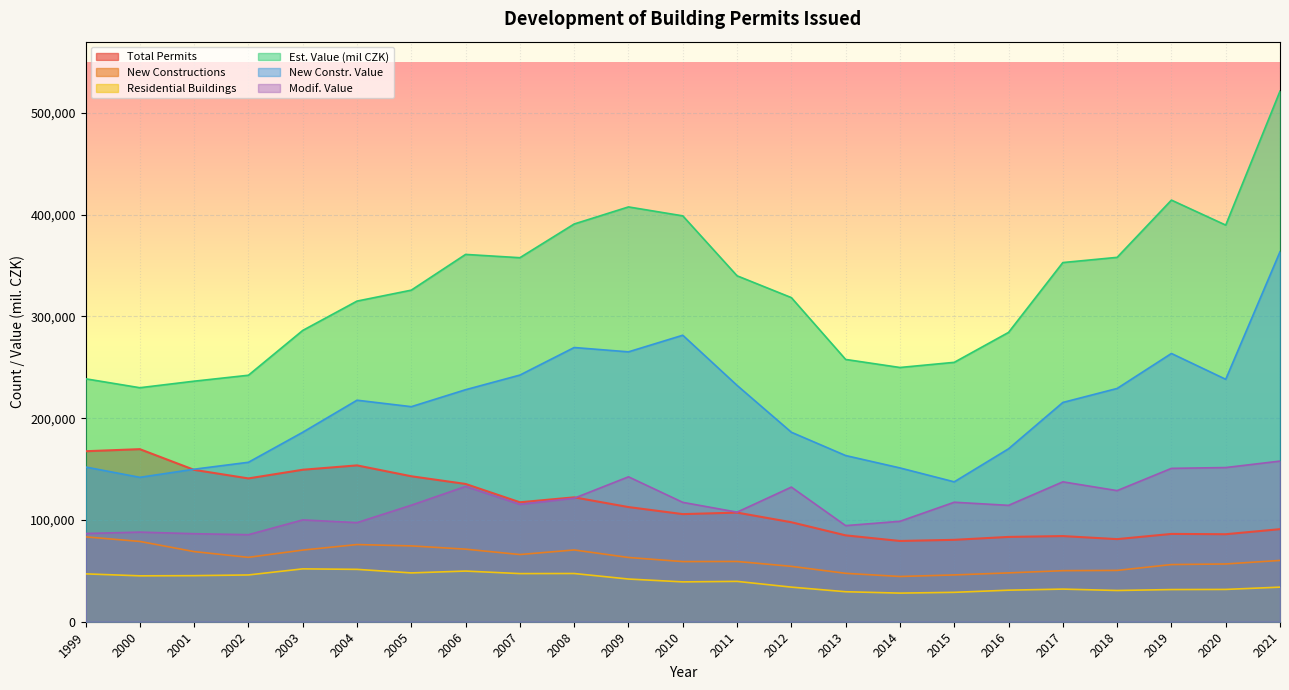

What is the difference between the New Constructions values at 2013 and 2018?

2874